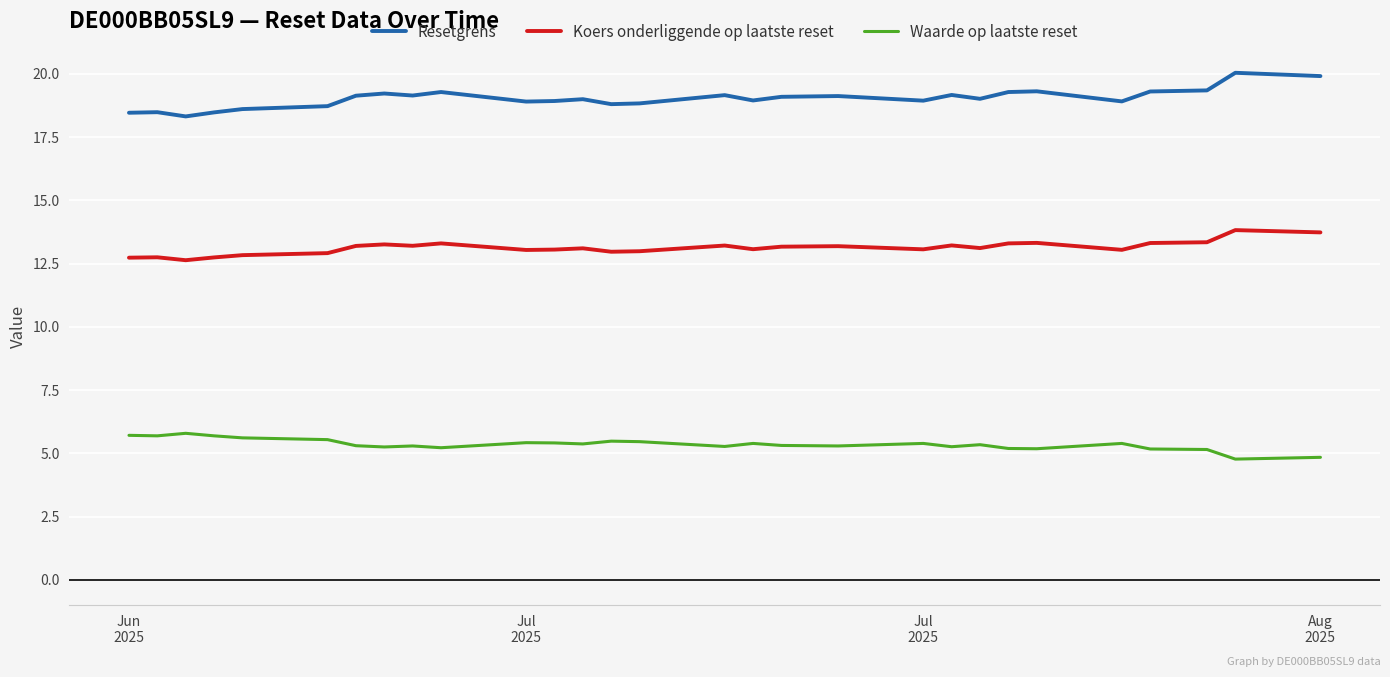

True or false: Resetgrens and Koers onderliggende op laatste reset intersect in this chart.

False